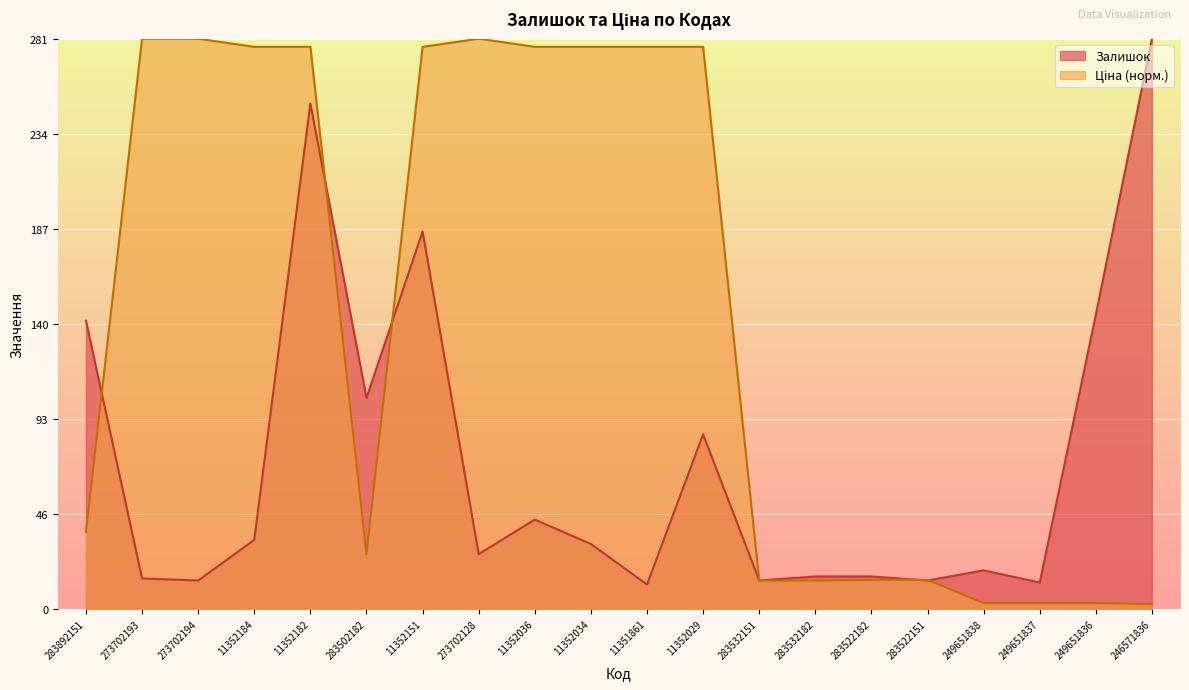

What is the difference between the second highest and second lowest values in the Ціна series?

278.1